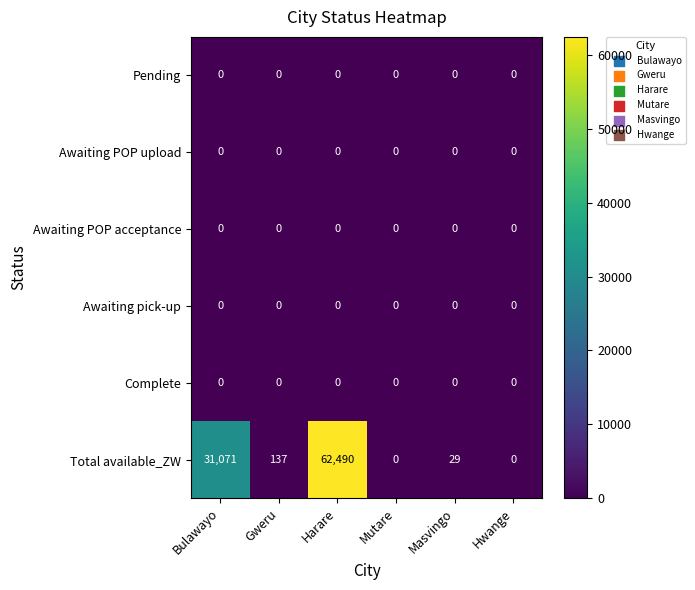

Is it true that Awaiting POP upload equals 0 at Hwange?

True